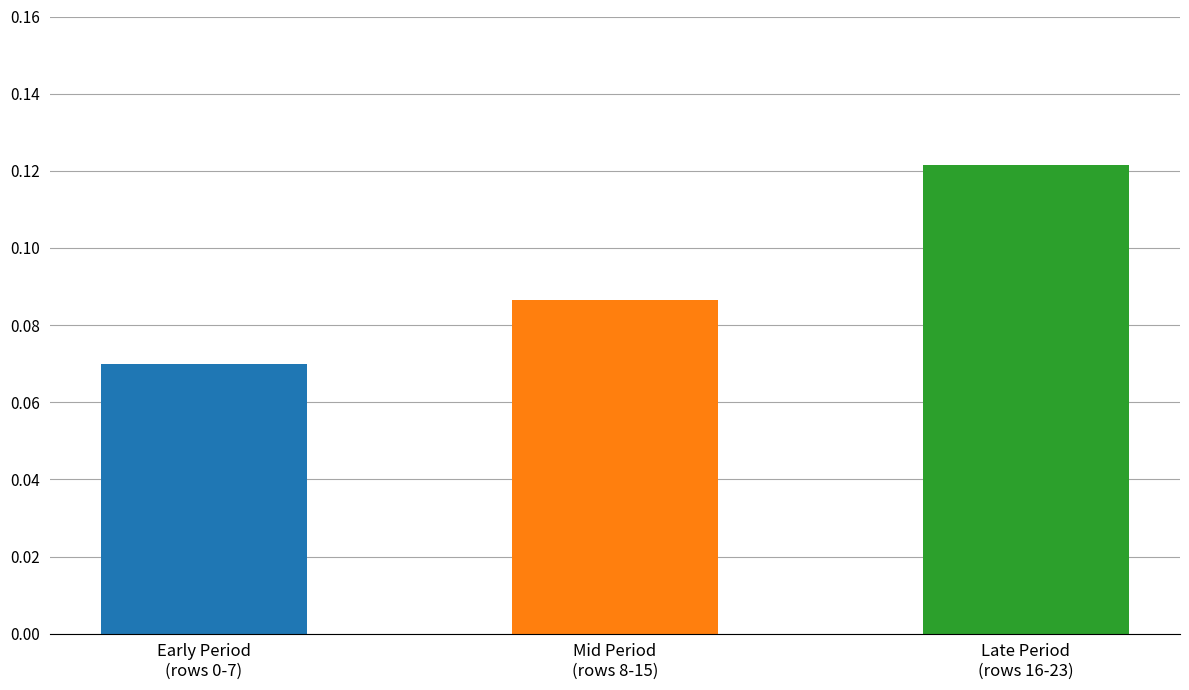

Does the chart contain any negative values?

No